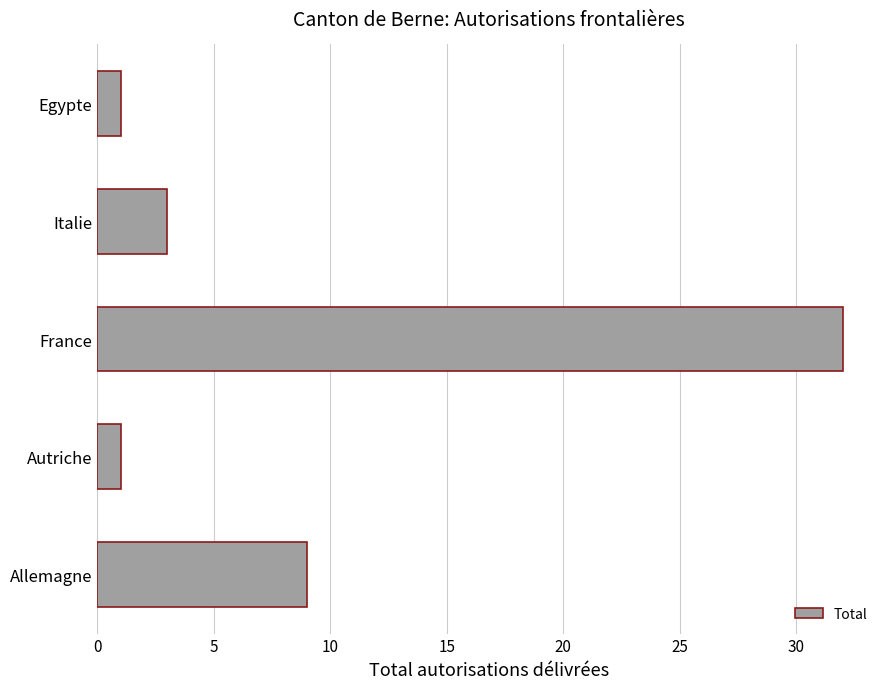

How many series are shown in this chart?

1